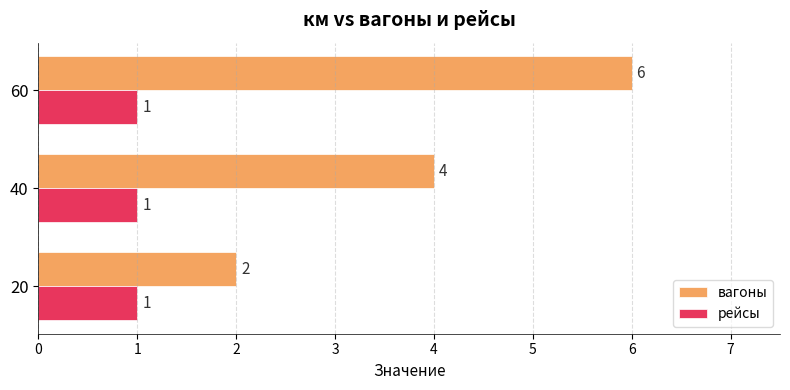

What are all the series names shown in the legend?

вагоны, рейсы